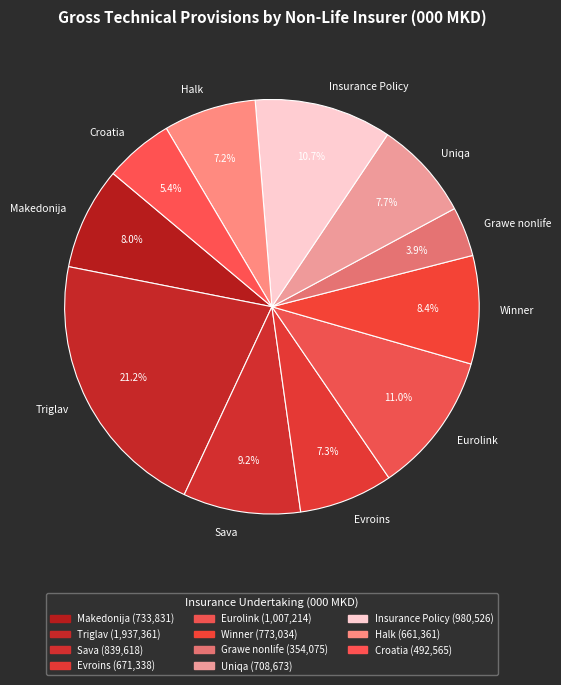

Does Eurolink represent more than half of the total?

No